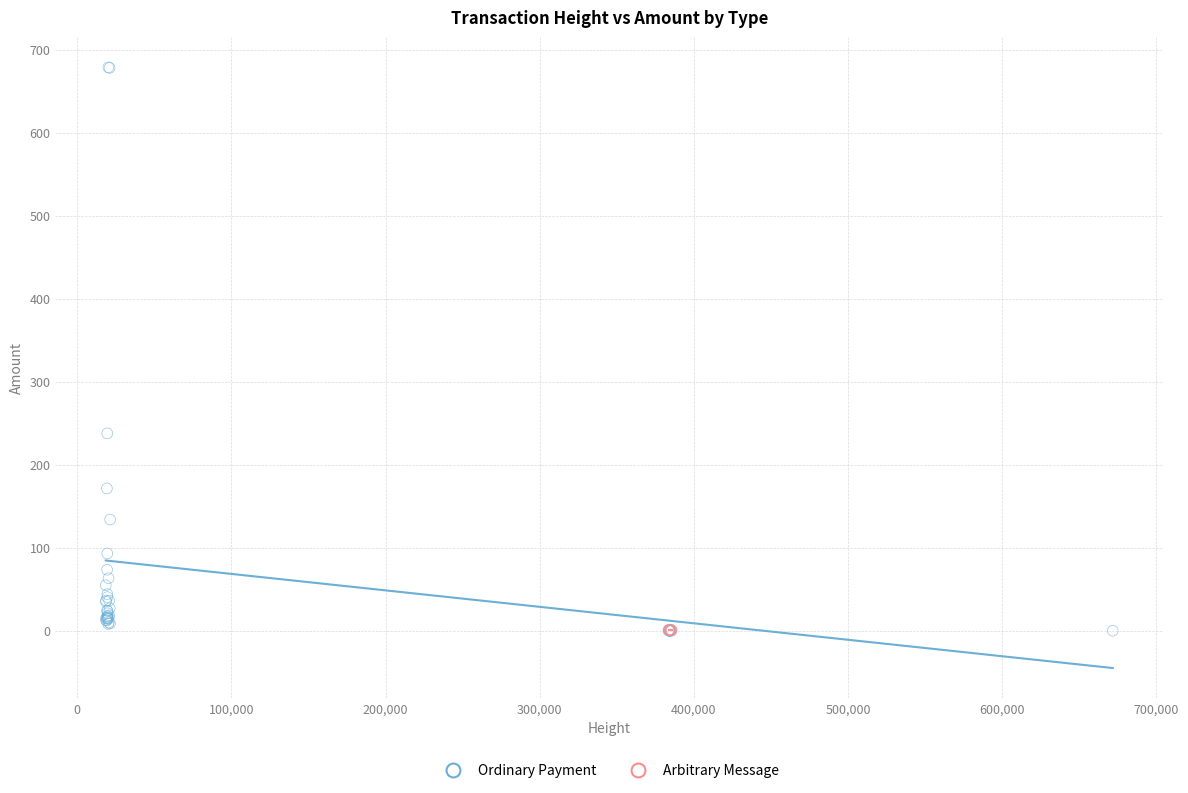

Which series contains the highest Y value?

Ordinary Payment